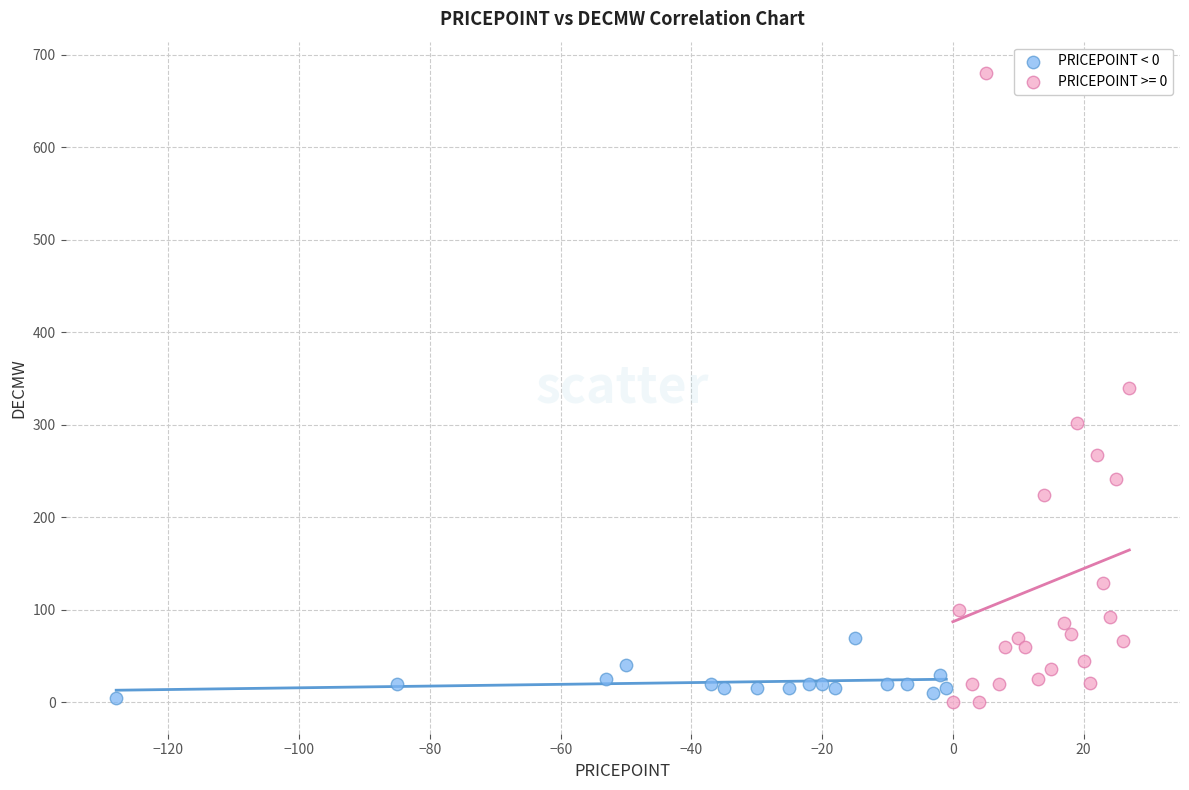

Which series reaches the maximum Y coordinate?

PRICEPOINT >= 0